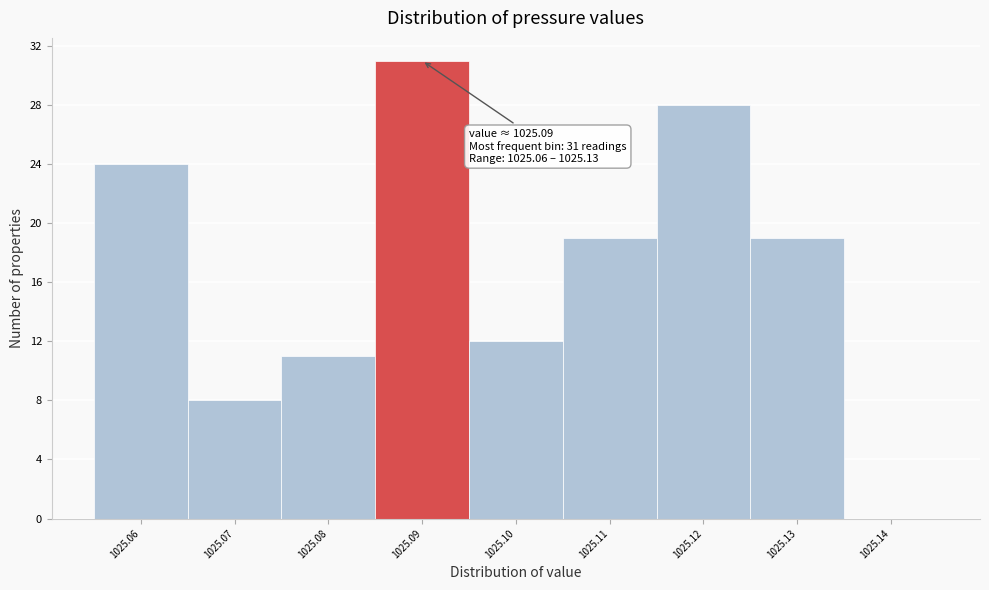

Which range on the x-axis has the tallest bar?

1025.085 to 1025.095